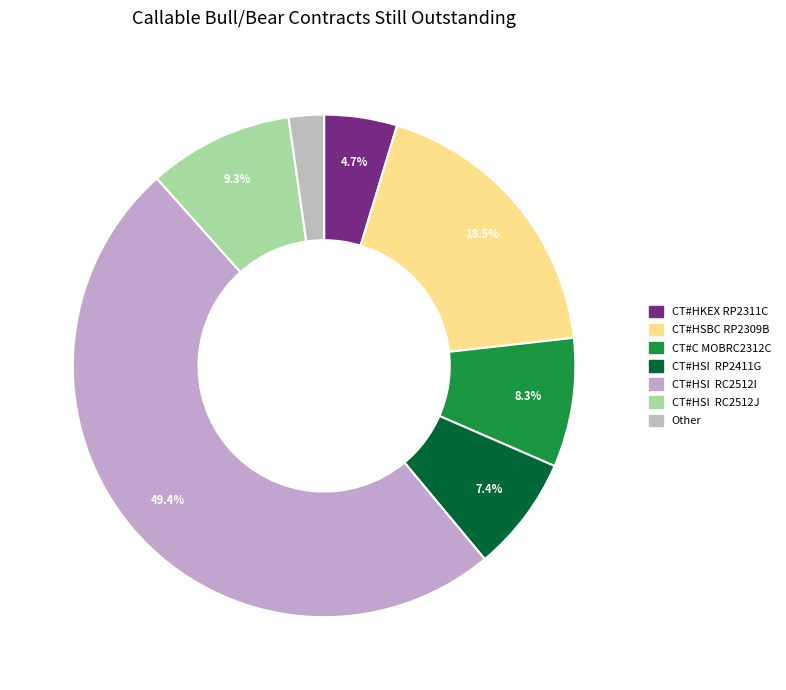

To the nearest percent, what is the difference between the largest and smallest slice percentages?

47%